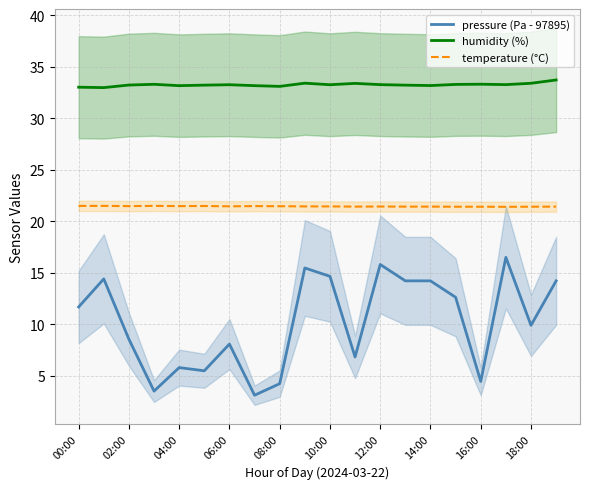

At which category is the sum across all series the highest?

17